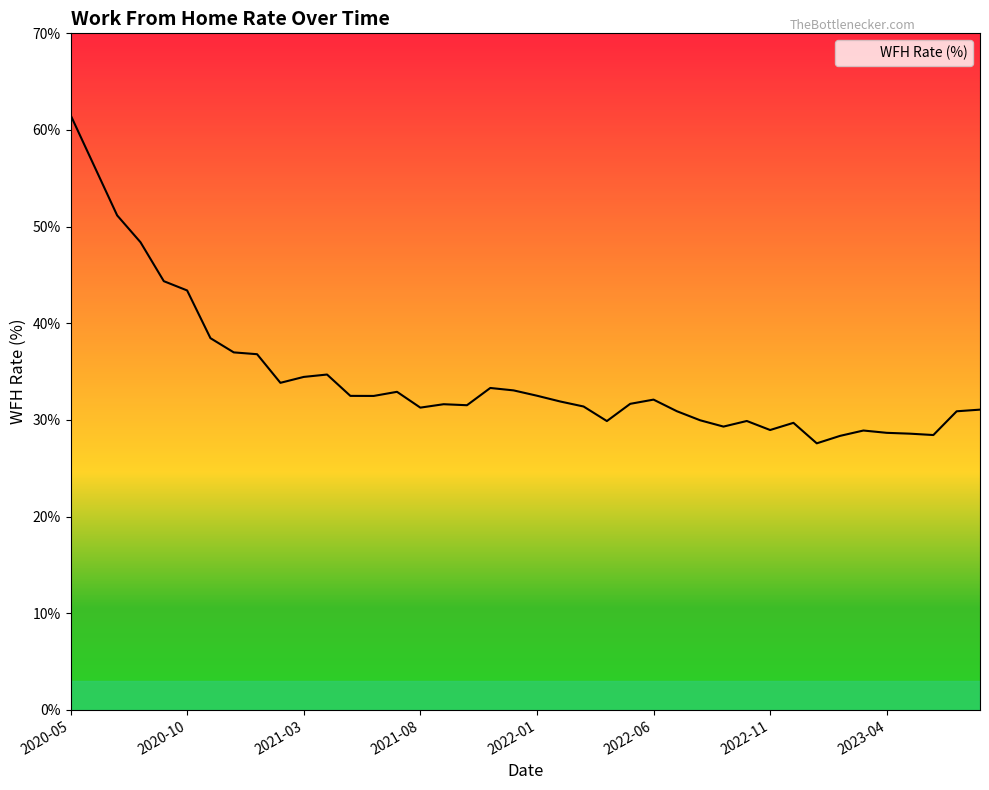

What is the minimum value shown in the chart?

27.6